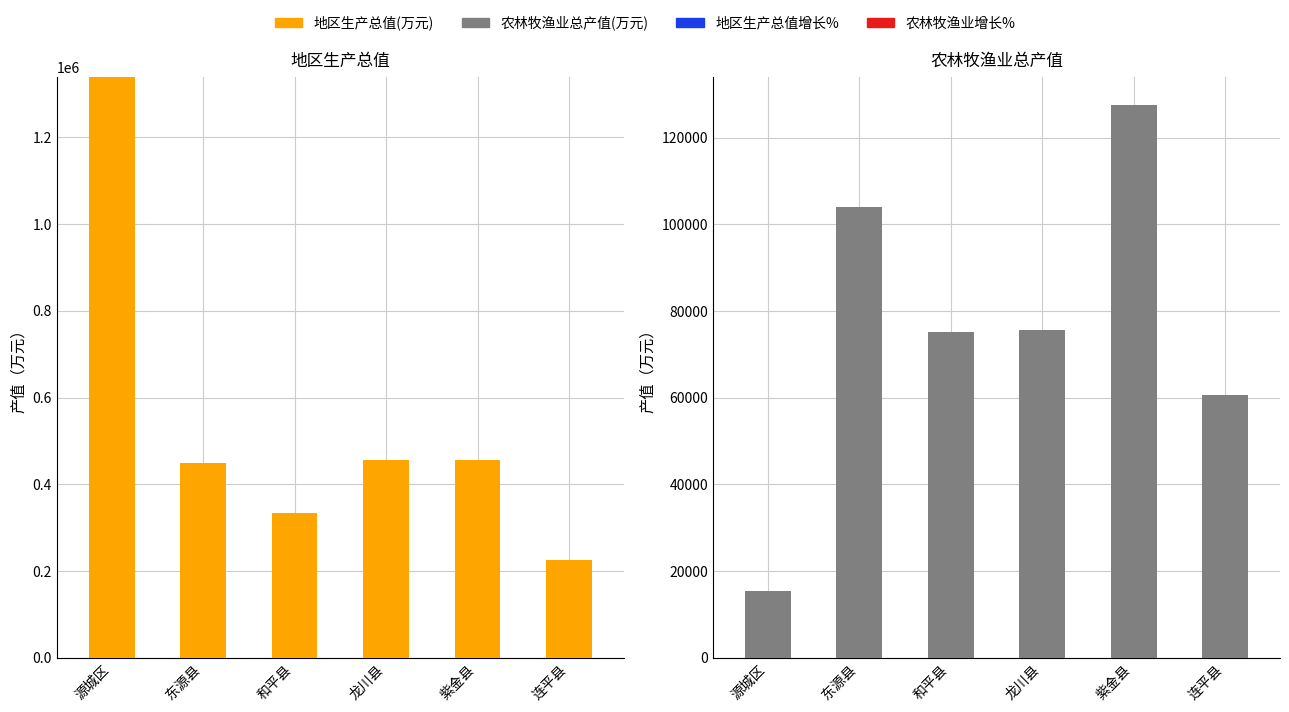

What is the minimum value for 地区生产总值(万元)?

224679.3